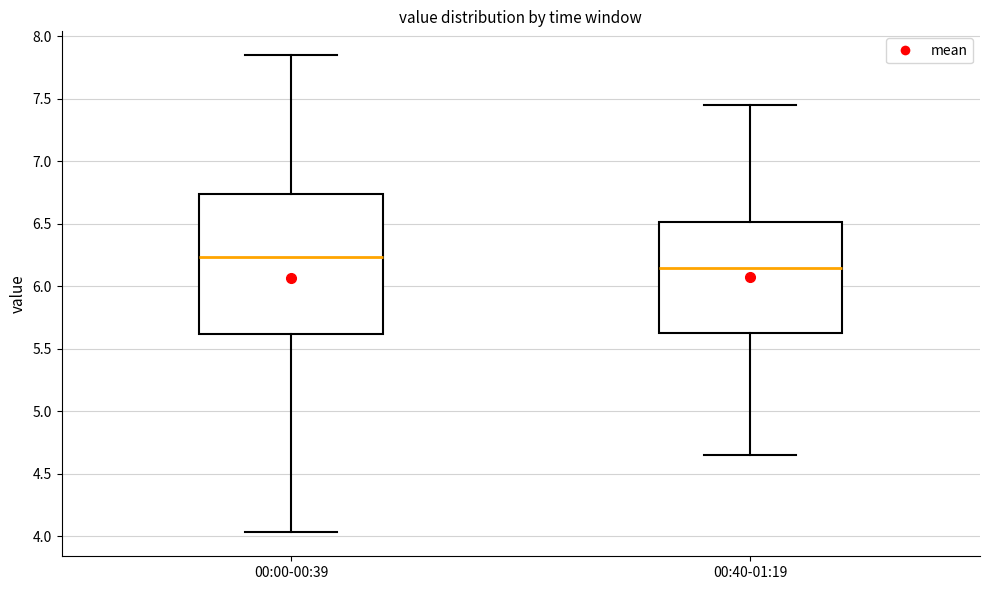

Comparing the boxes themselves (not the whiskers), which one is the tallest?

00:00-00:39